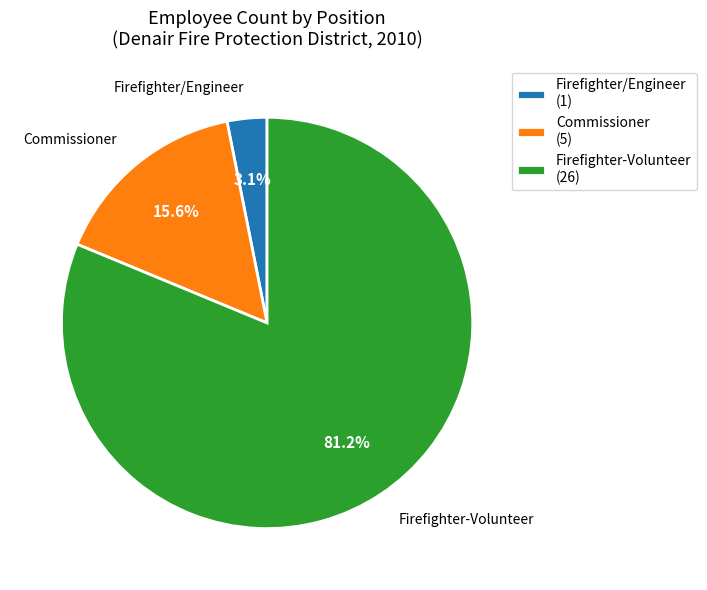

Which category has the smallest portion of the pie?

Firefighter/Engineer